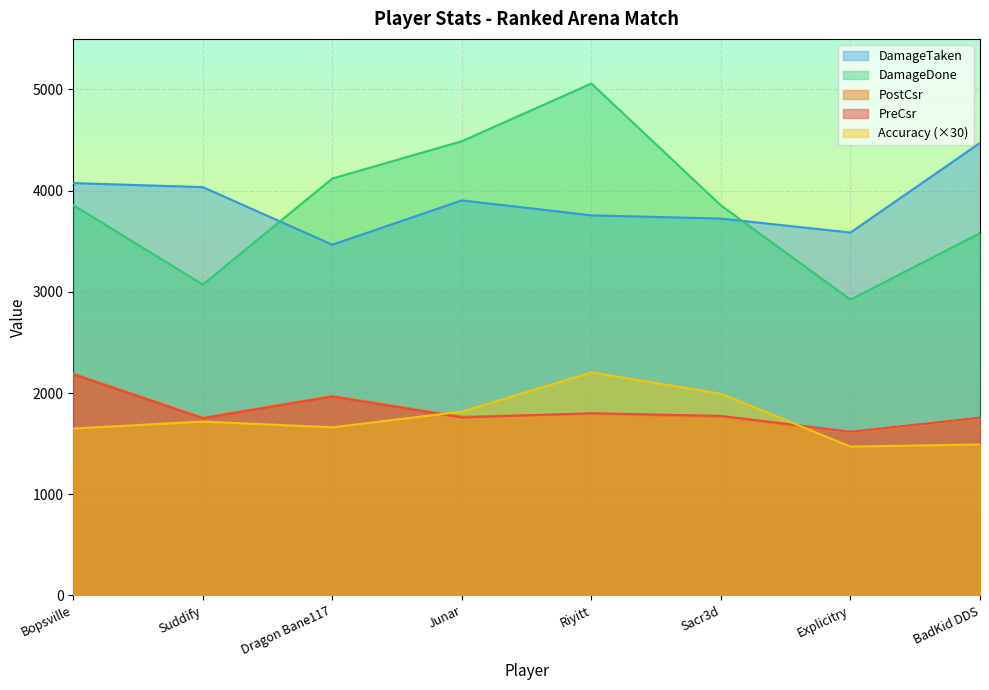

At which category does PostCsr reach its first local valley?

Suddify